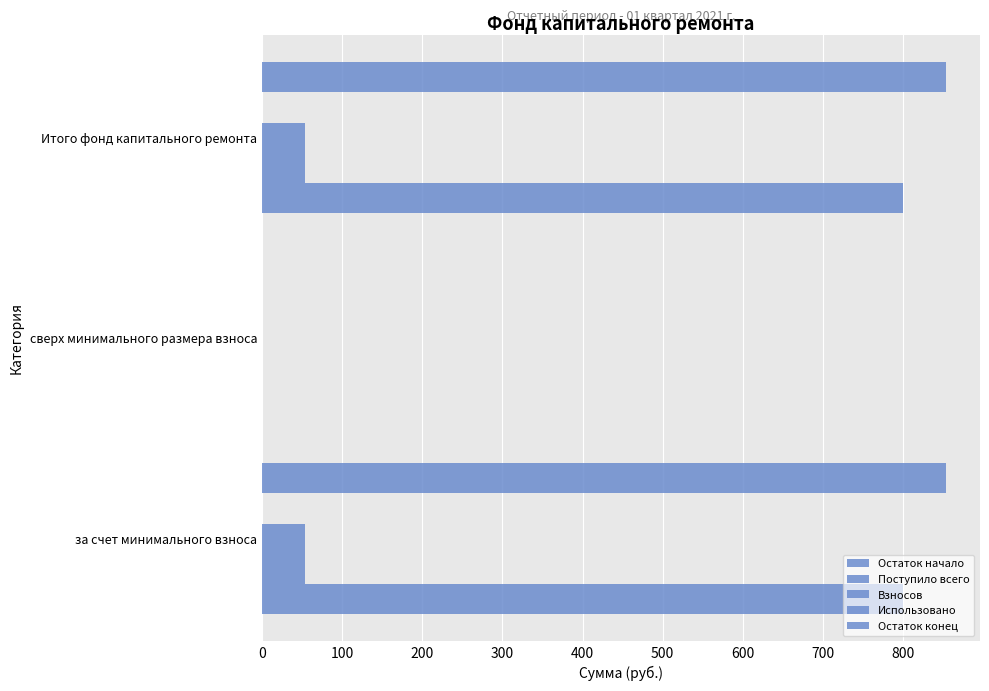

What is the sum of all Взносов values?

107.9